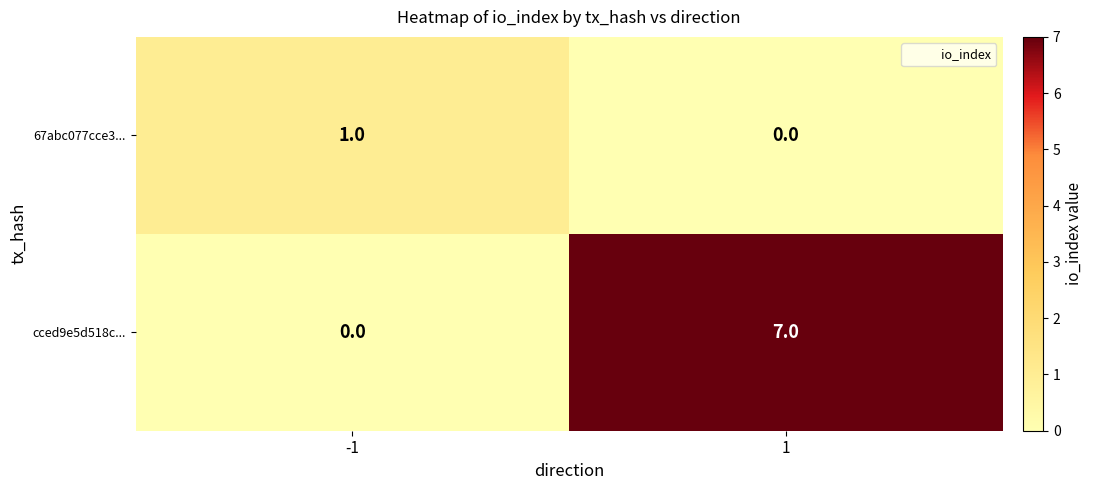

What is the total value across all series at 1?

7